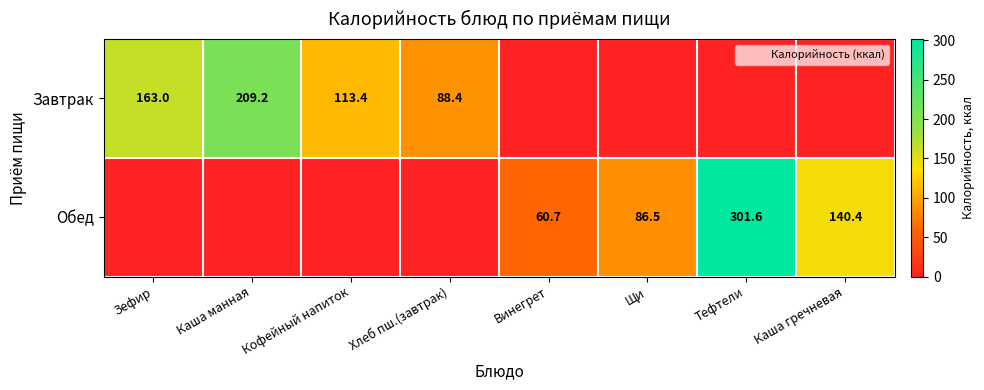

Is it true that Завтрак equals 0.0 at Винегрет?

True